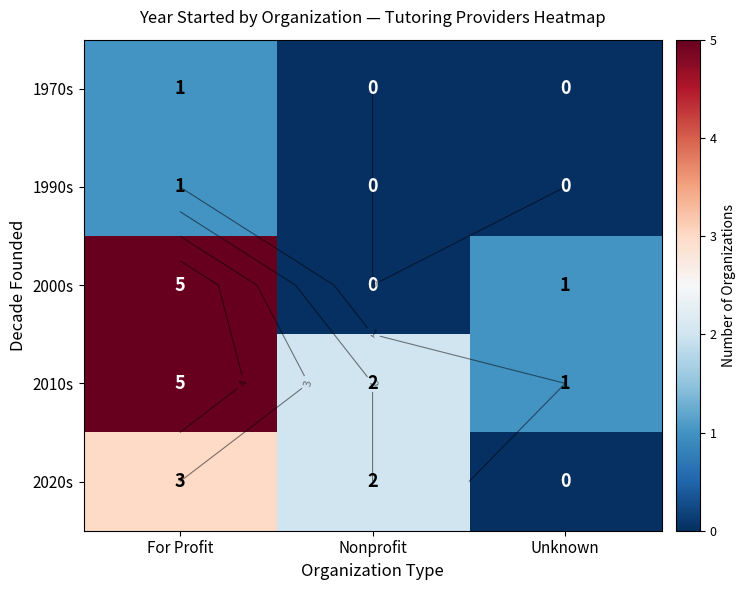

Count the number of categories in the chart.

3